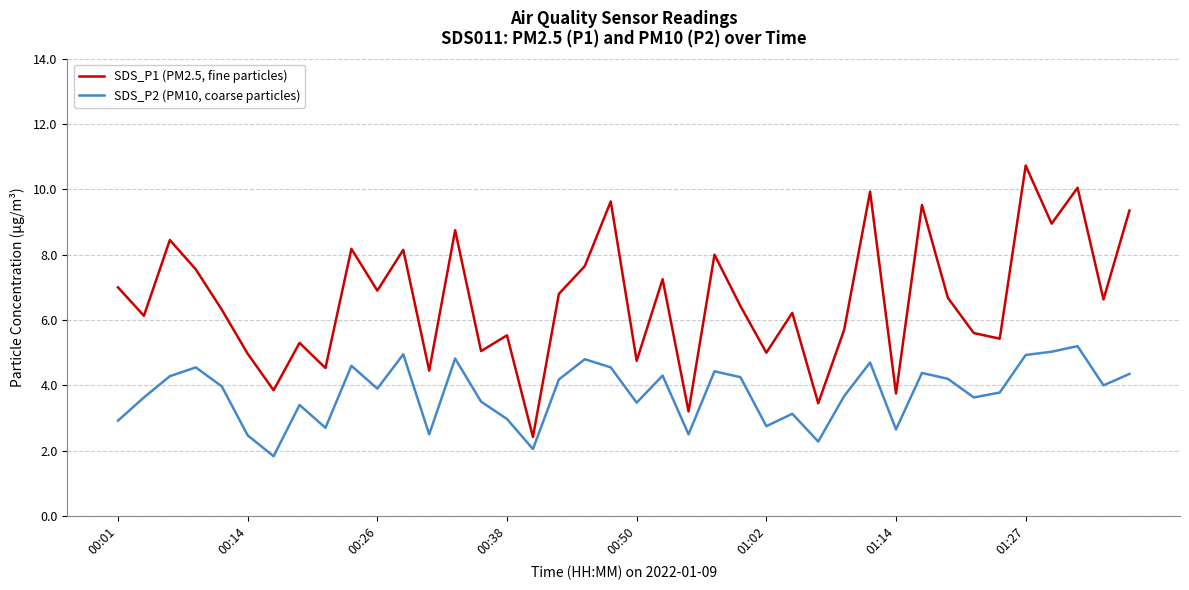

What is the difference between the maximum and minimum values in the SDS_P1 (PM2.5, fine particles) series?

8.3